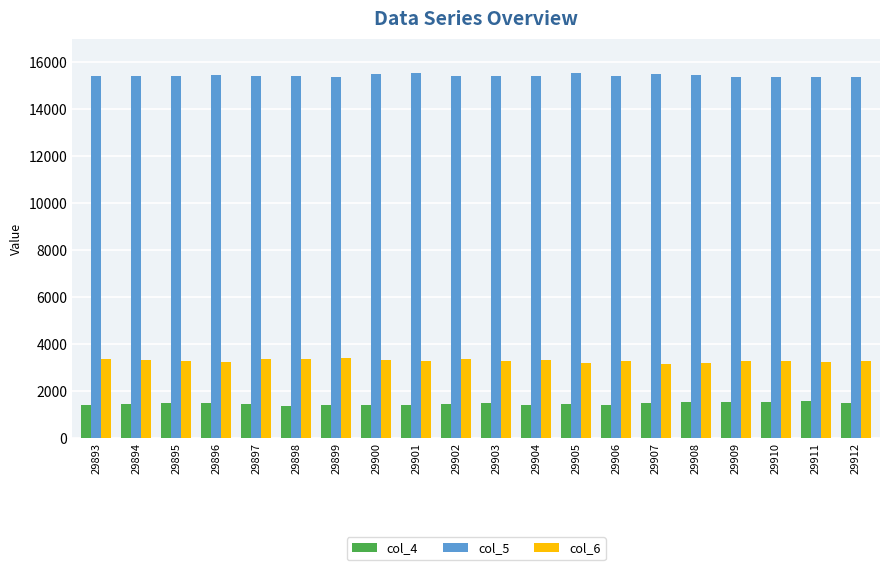

At 29899, list the series in order from largest to smallest.

col_5, col_6, col_4